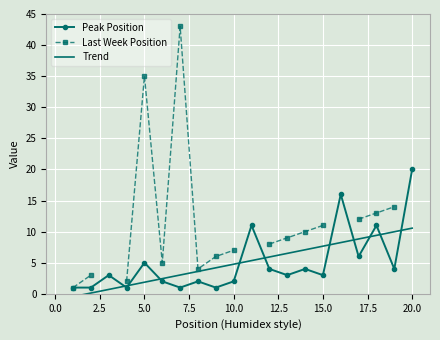

The Peak Position series shows 2 at 10.0. True or false?

True